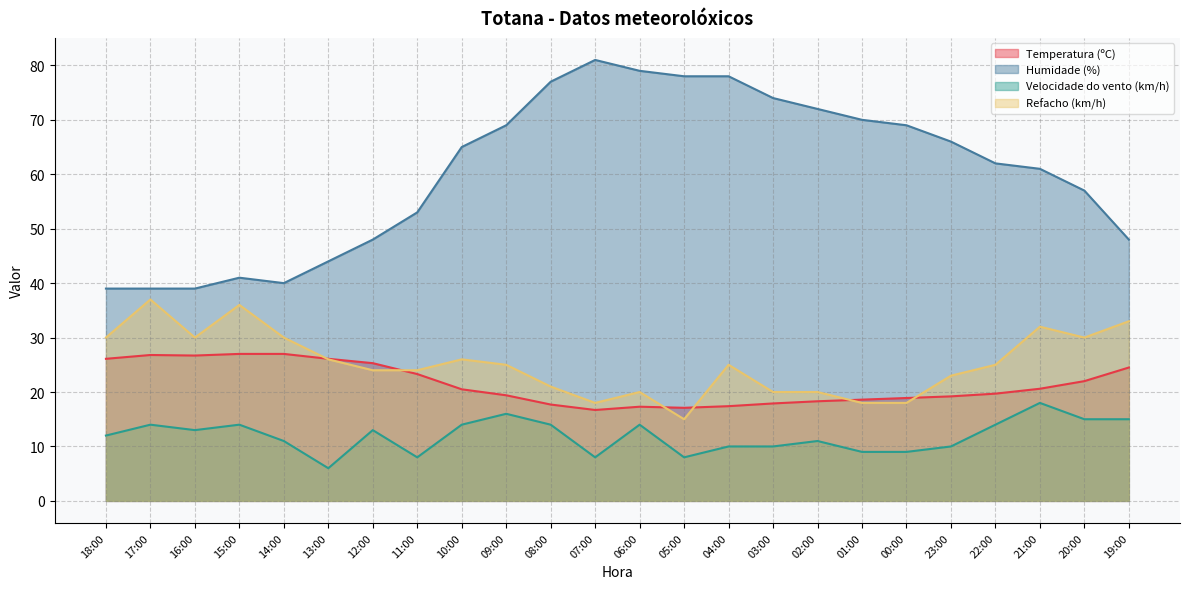

True or false: Velocidade do vento (km/h) has a value of 21.0 at 16:00.

False